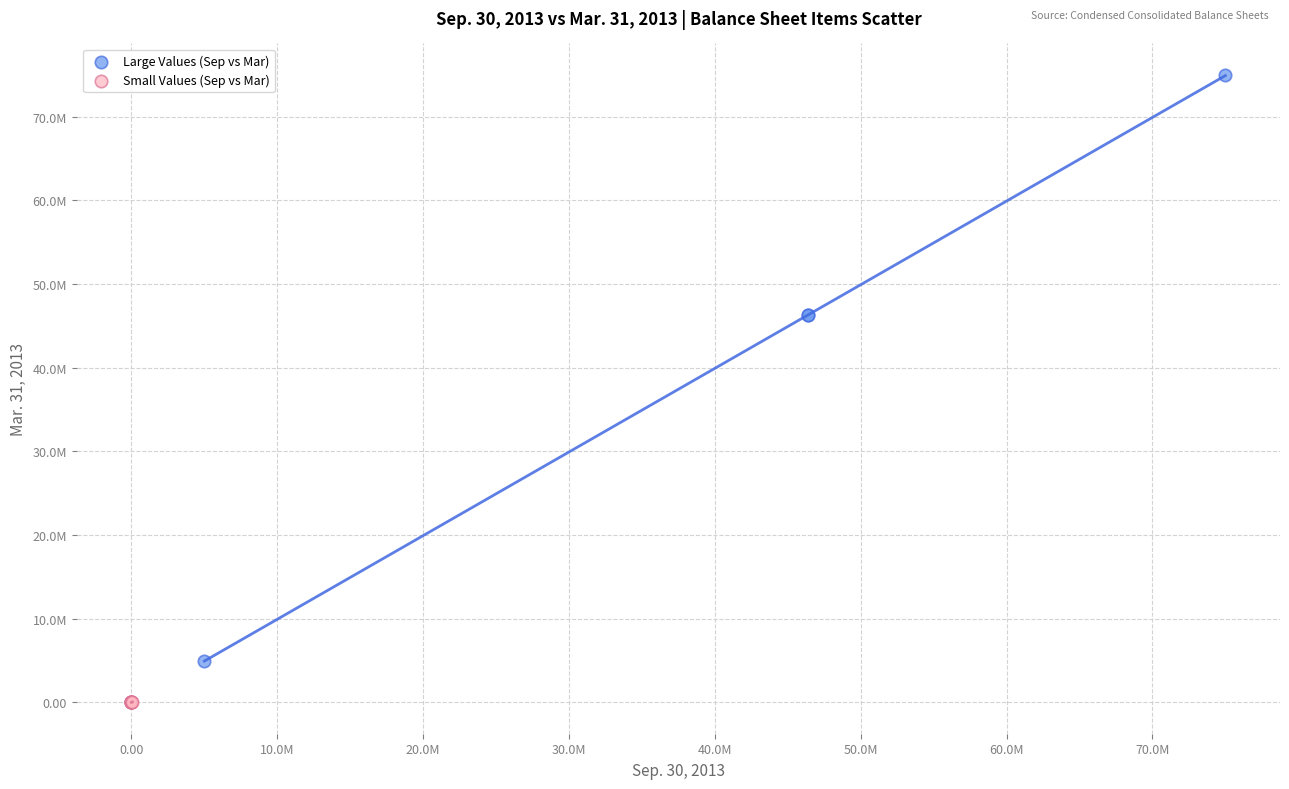

What are all the series names shown in the legend?

Large Values (Sep vs Mar), Small Values (Sep vs Mar)